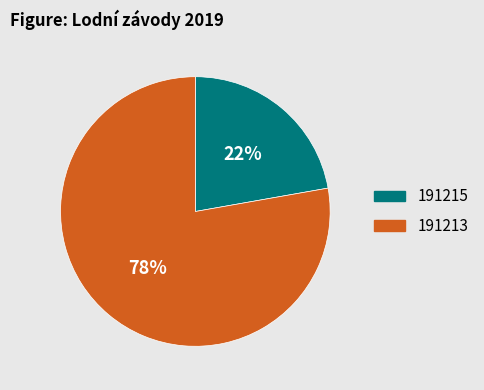

Combined, do 191213 and 191215 account for over 50%?

Yes